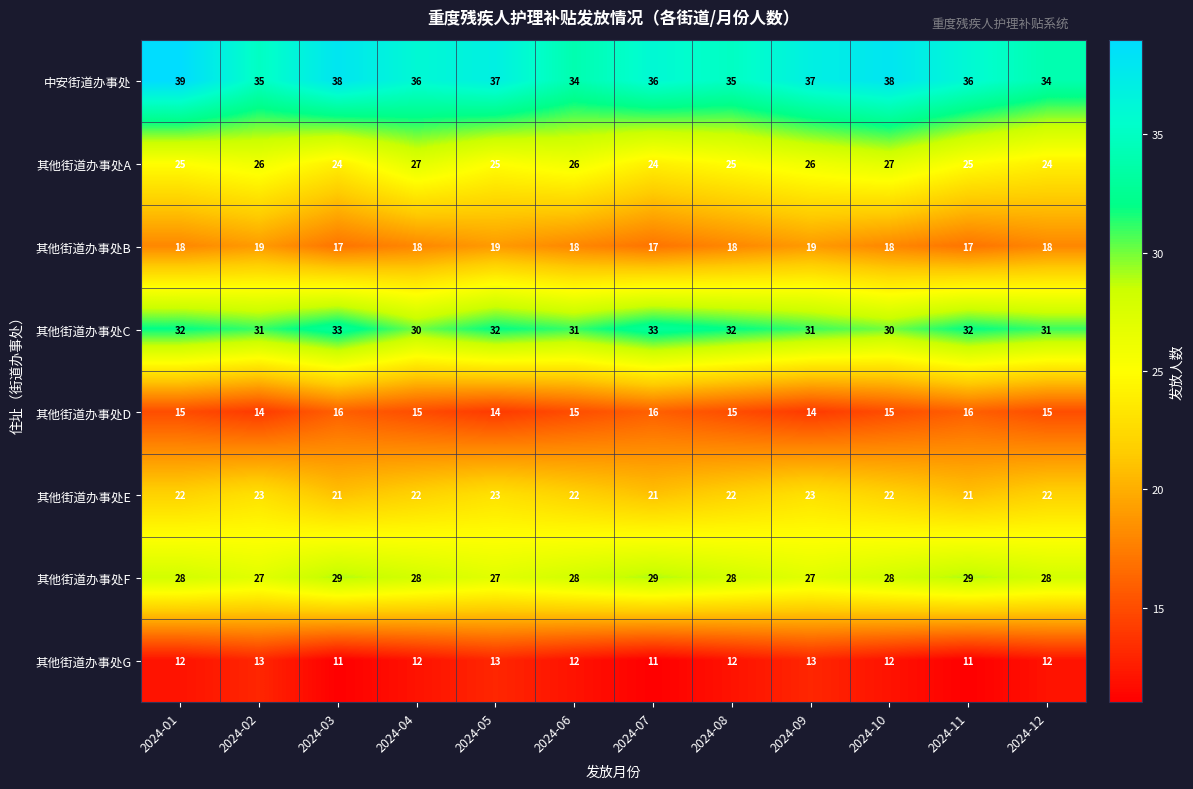

What is the difference between the highest and lowest values at 2024-10?

26